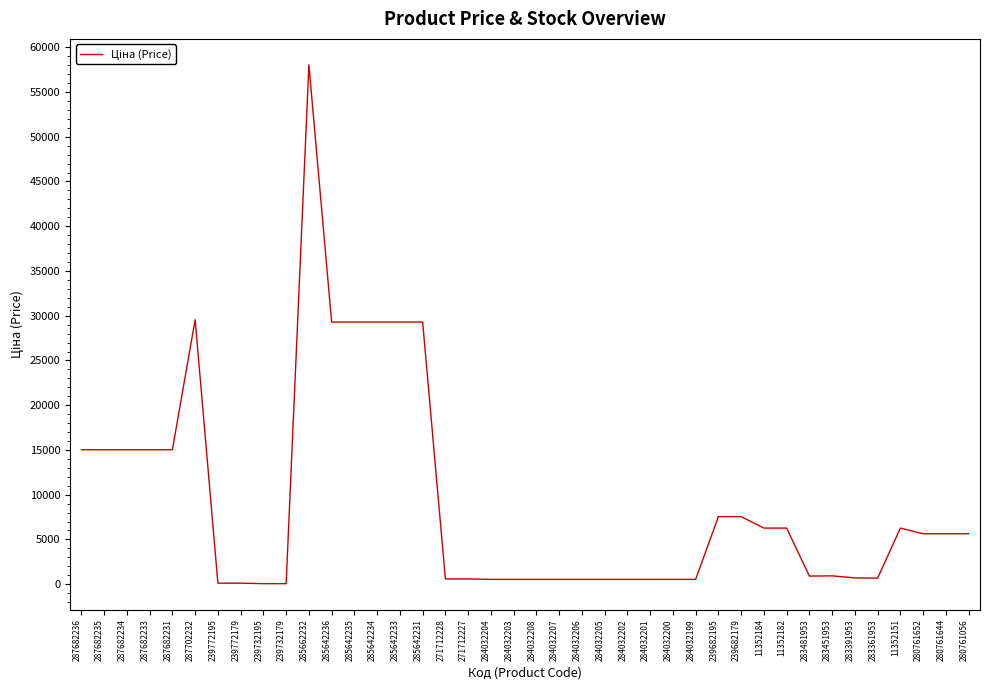

What is the change in value from 287682235 to 285662232?

+43017.8